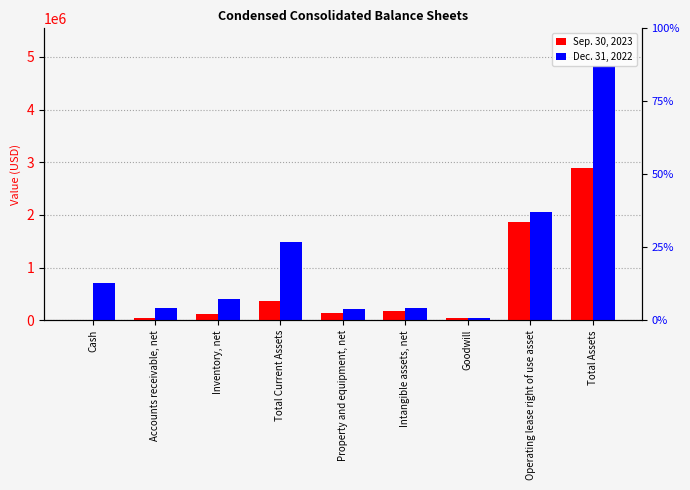

True or false: Sep. 30, 2023 has a value of 63913 at Goodwill.

False